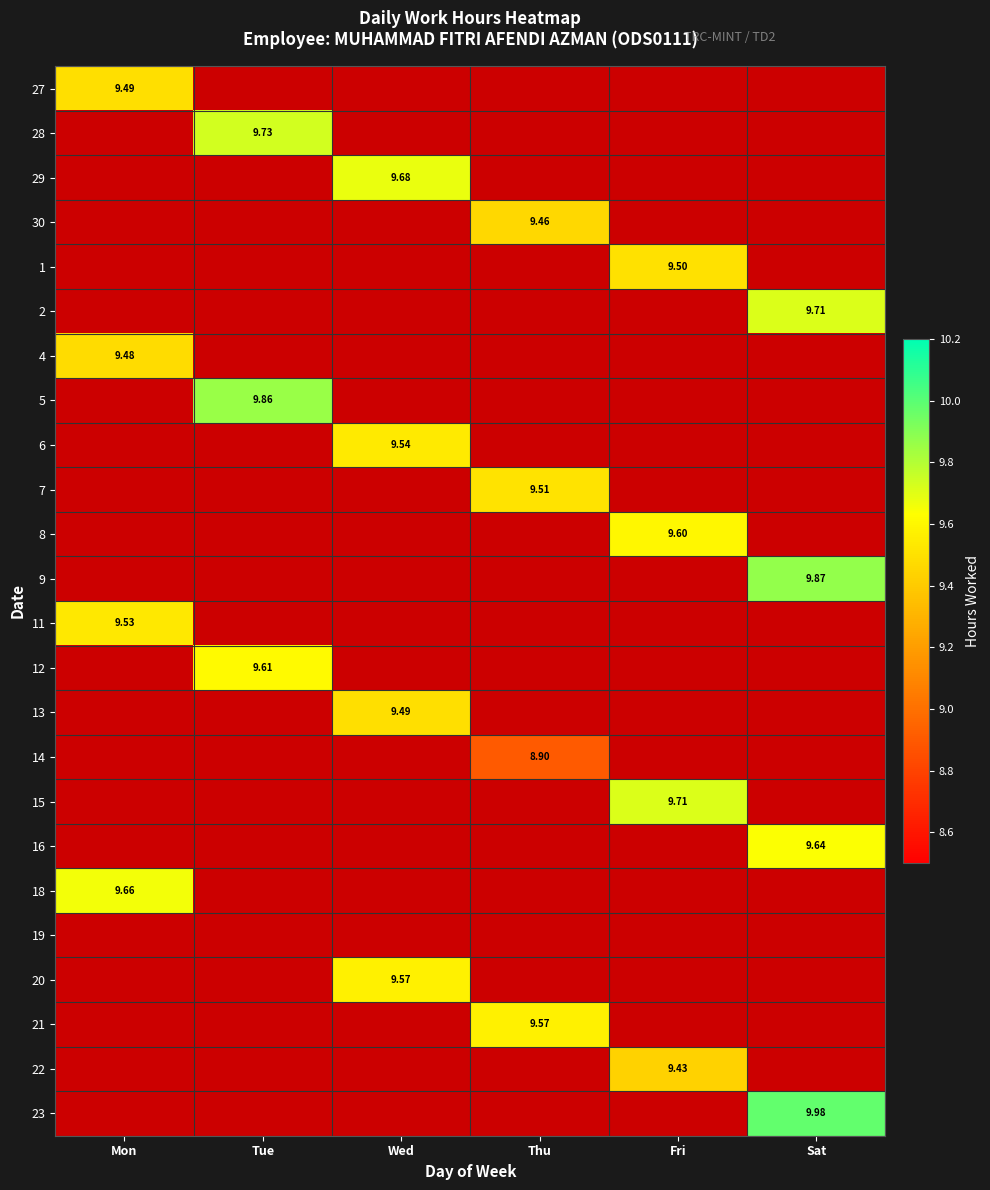

How many positive values does the 7 series have?

1